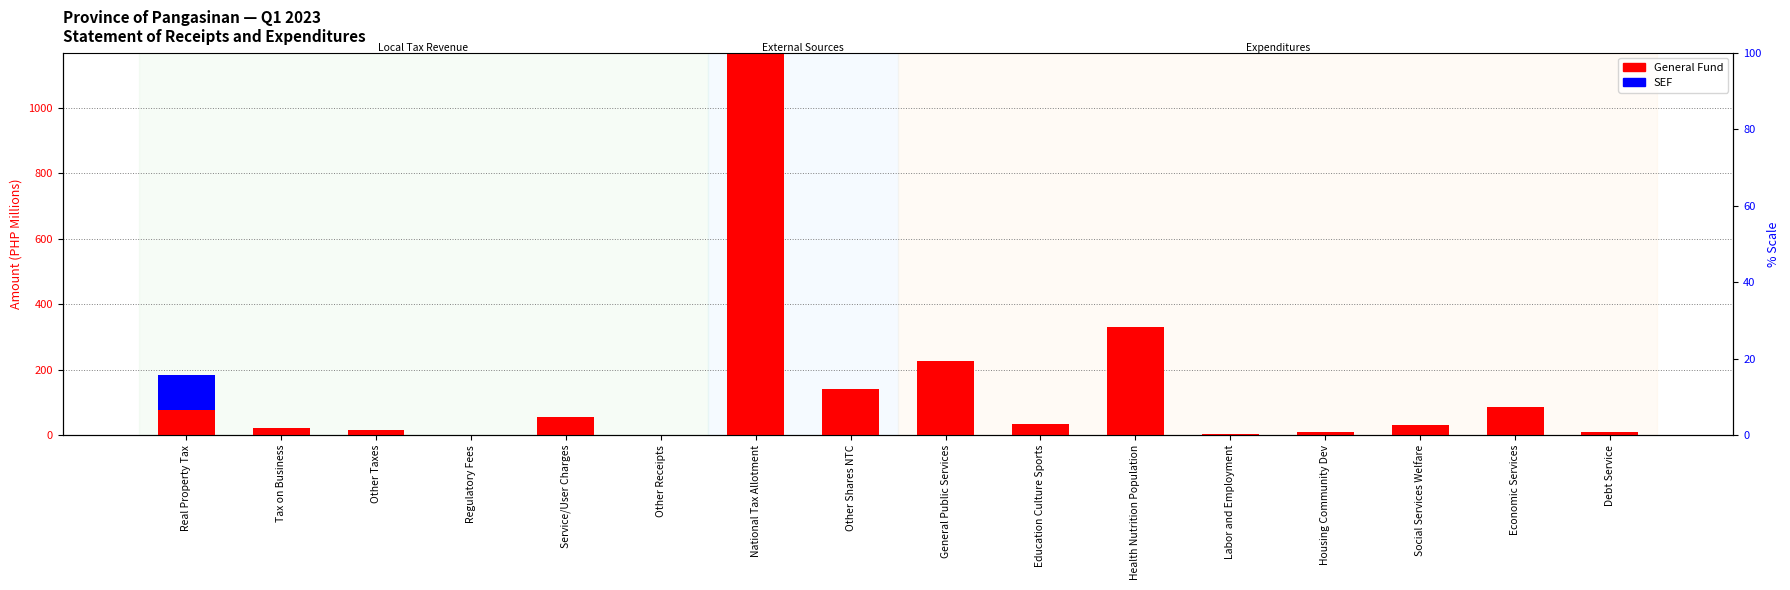

The value of General Fund (PHP M) at Health Nutrition Population is 331.2. True or false?

True